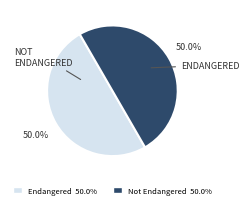

Count the number of slices in the pie.

2